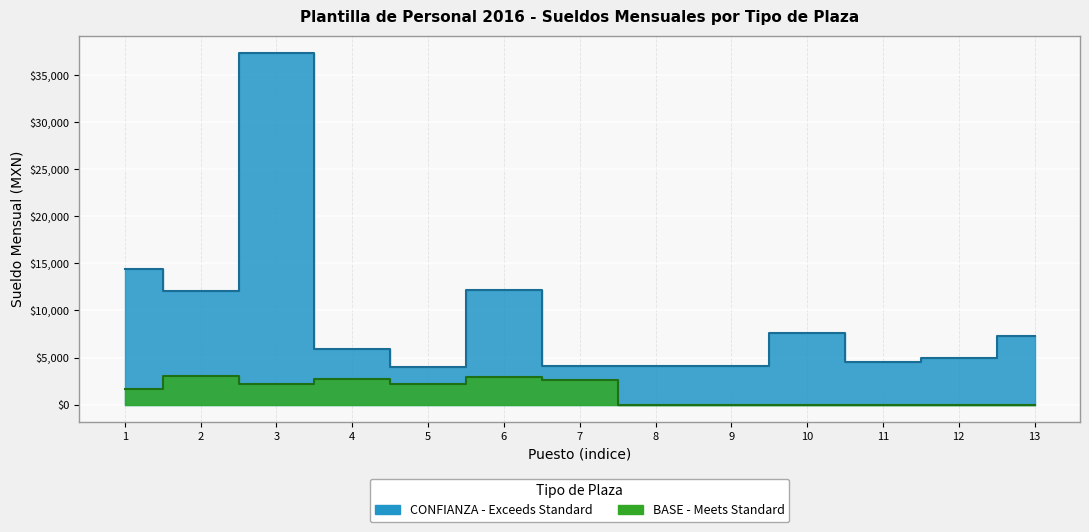

What is the ratio of the value at 9 to the value at 7?

1.0